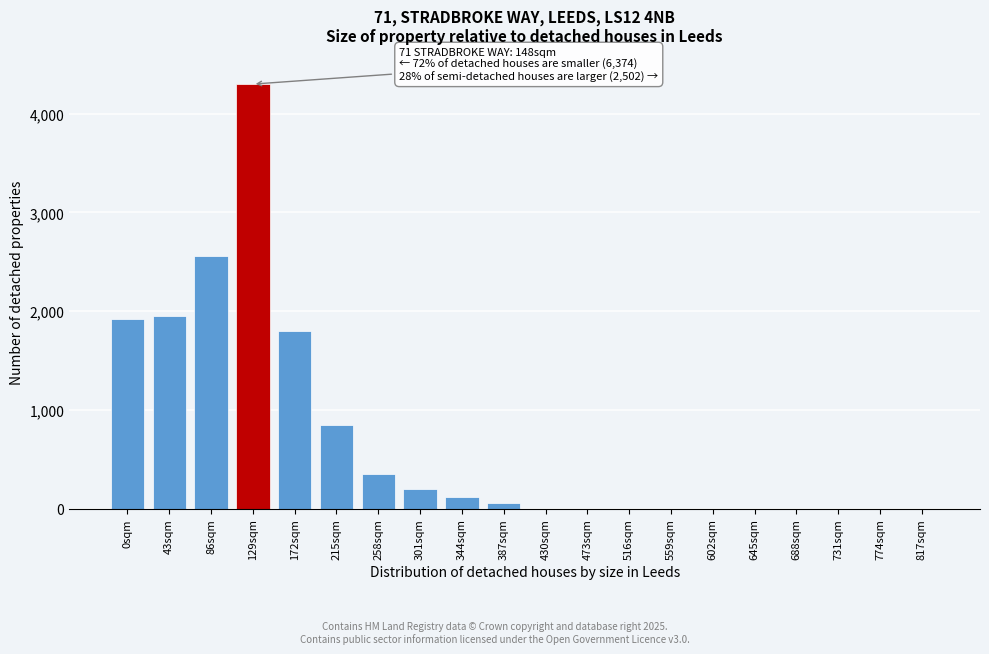

Reading right to left, extract all data points from this chart.

817sqm=0	774sqm=0	731sqm=0	688sqm=0	645sqm=0	602sqm=0	559sqm=0	516sqm=0	473sqm=0	430sqm=0	387sqm=60	344sqm=120	301sqm=200	258sqm=350	215sqm=850	172sqm=1800	129sqm=4300	86sqm=2560	43sqm=1950	0sqm=1920